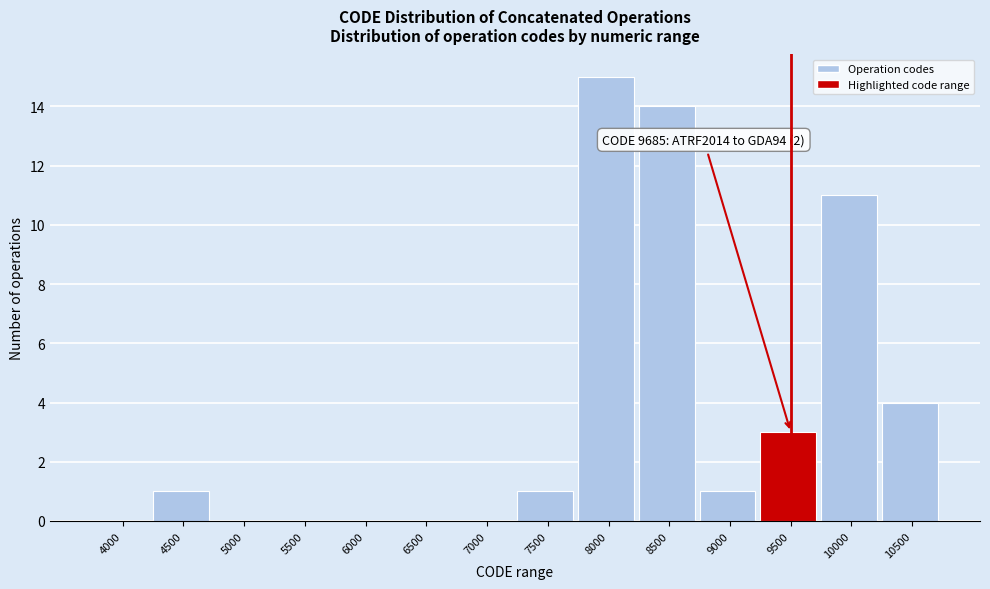

Reading left to right, extract all data points from this chart.

4000=0	4500=1	5000=0	5500=0	6000=0	6500=0	7000=0	7500=1	8000=15	8500=14	9000=1	9500=3	10000=11	10500=4